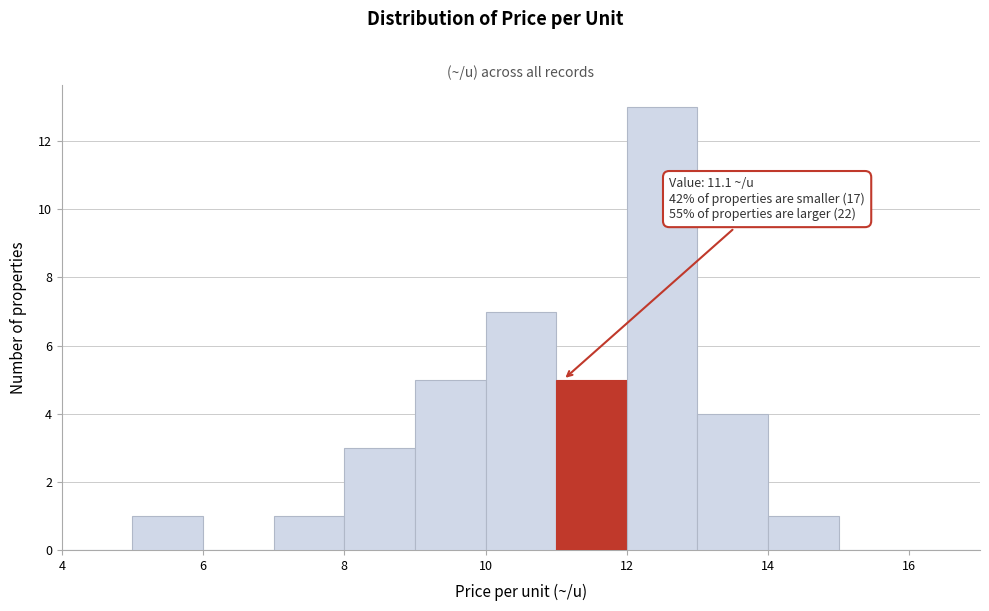

Over which range of the x-axis is the bar tallest?

12 to 13